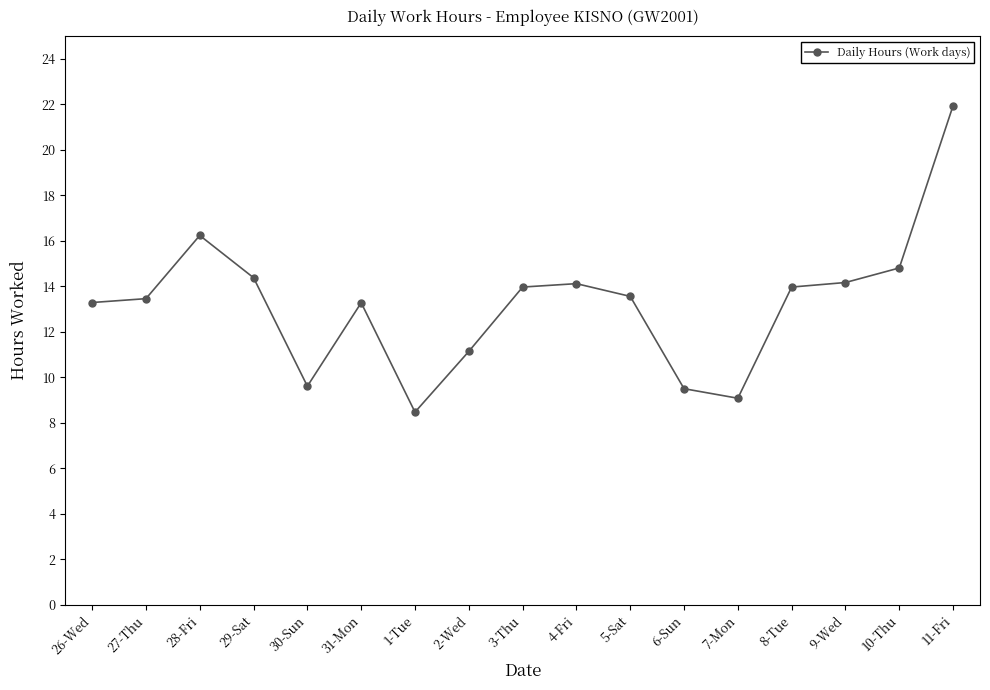

True or false: the data shows 19.6 at 9-Wed.

False